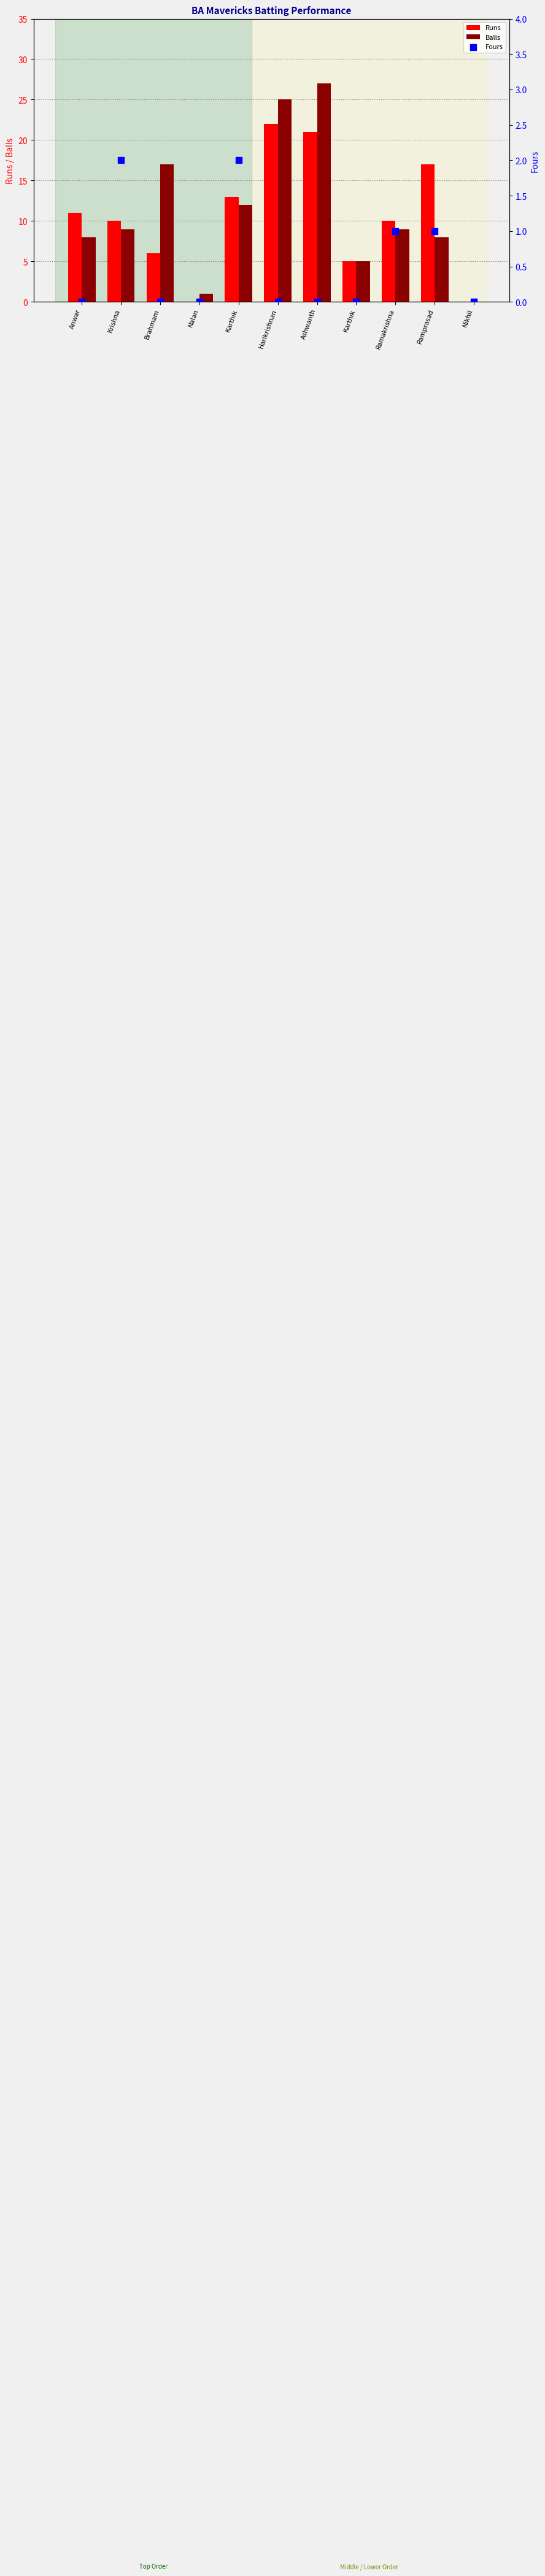

Which series reaches the maximum Y coordinate?

Balls